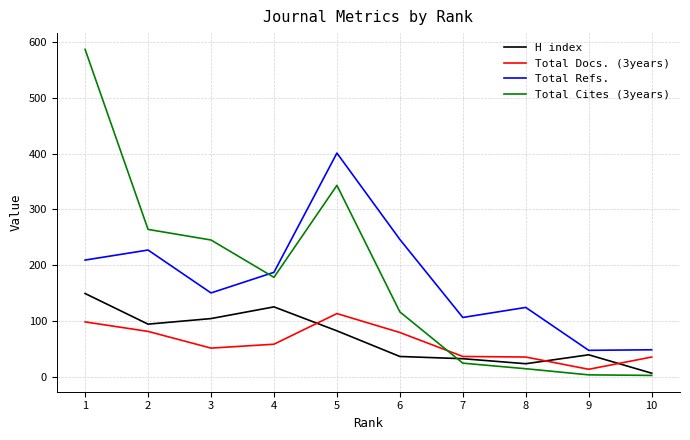

What is the total value across all series at 8?

196